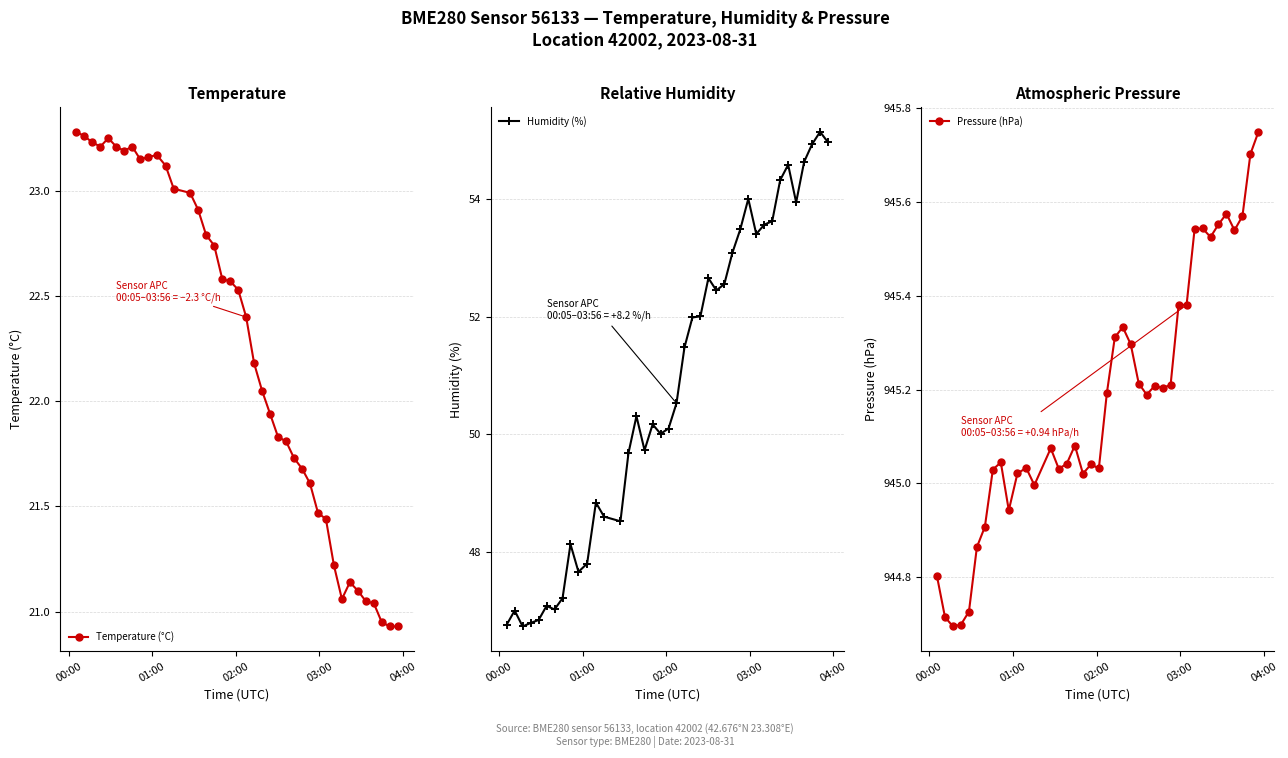

Reading left to right, extract all data points from this chart.

Temperature (°C): 23.3	23.3	23.2	23.2	23.2	23.2	23.2	23.2	23.1	23.2	23.2	23.1	23.0	23.0	22.9	22.8	22.7	22.6	22.6	22.5	22.4	22.2	22.1	21.9	21.8	21.8	21.7	21.7	21.6	21.5	21.4	21.2	21.1	21.1	21.1	21.1	21.0	20.9	20.9	20.9
Humidity (%): 46.8	47.0	46.7	46.8	46.8	47.1	47.0	47.2	48.1	47.7	47.8	48.8	48.6	48.5	49.7	50.3	49.7	50.2	50.0	50.1	50.5	51.5	52.0	52.0	52.7	52.5	52.6	53.1	53.5	54.0	53.4	53.6	53.6	54.3	54.6	54.0	54.6	54.9	55.1	55.0
Pressure (hPa): 944.8	944.7	944.7	944.7	944.7	944.9	944.9	945.0	945.0	944.9	945.0	945.0	945.0	945.1	945.0	945.0	945.1	945.0	945.0	945.0	945.2	945.3	945.3	945.3	945.2	945.2	945.2	945.2	945.2	945.4	945.4	945.5	945.5	945.5	945.6	945.6	945.5	945.6	945.7	945.7